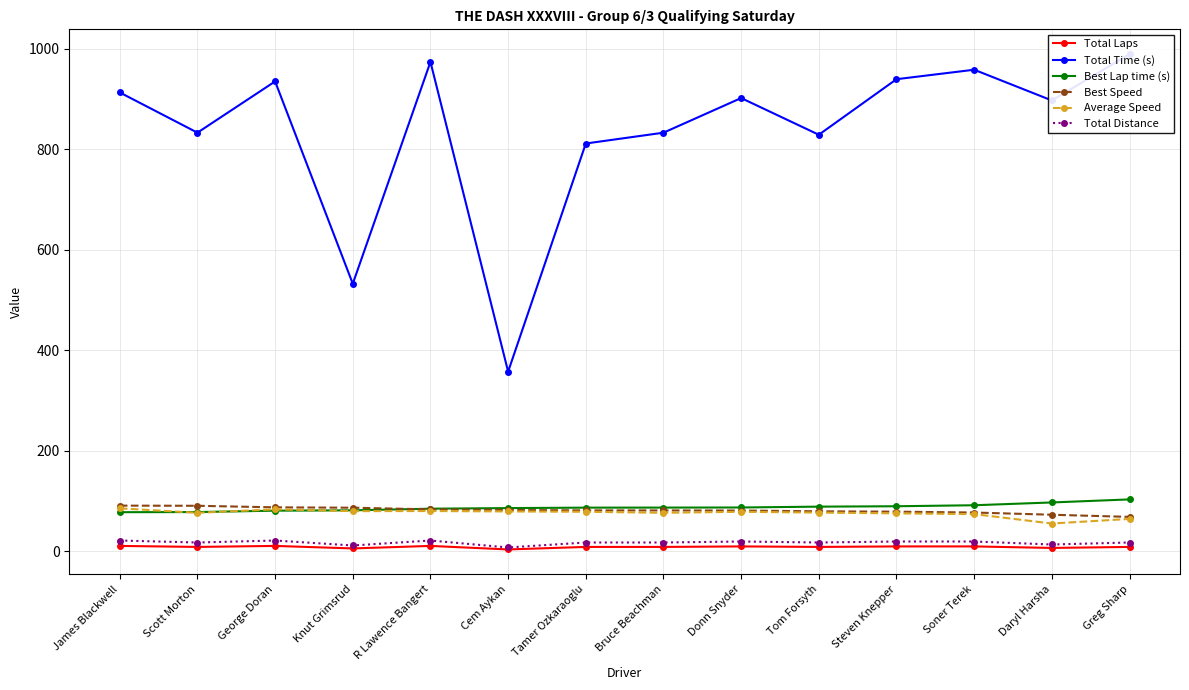

At Donn Snyder, list the series in order from smallest to largest.

Total Laps, Total Distance, Average Speed, Best Speed, Best Lap time (s), Total Time (s)